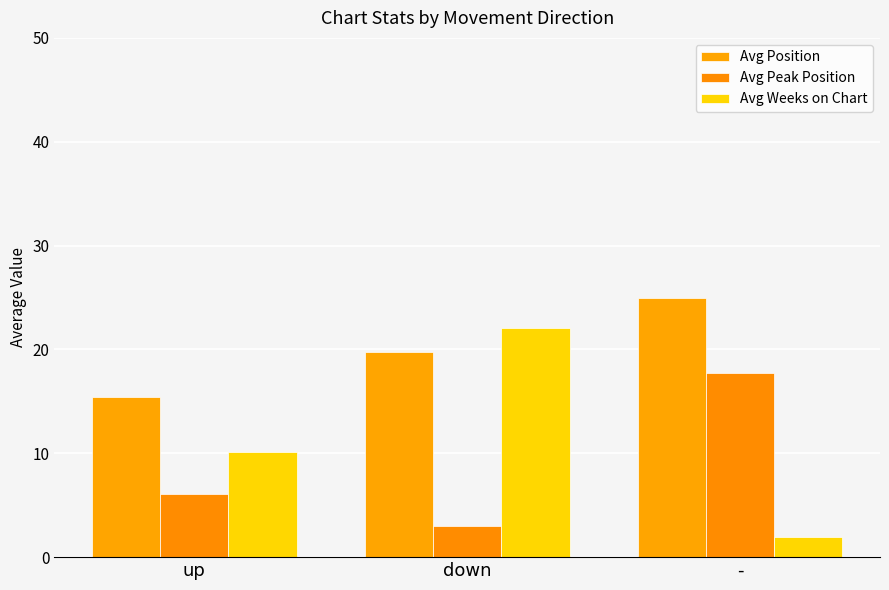

Which series has the largest total across all categories?

Avg Position